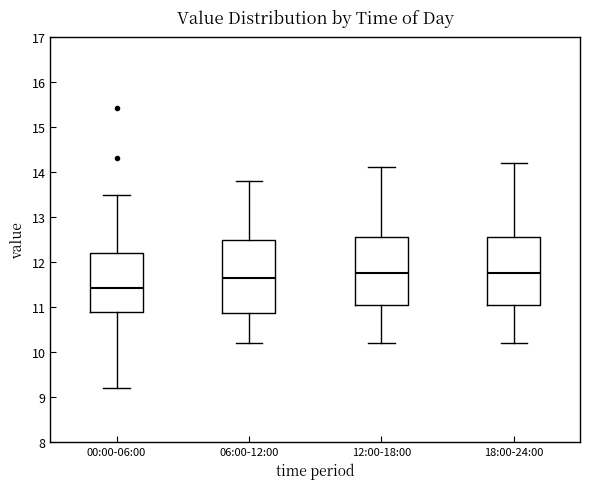

Where does the upper whisker of the box for 00:00-06:00 end on the y-axis? The values are not printed on the chart, so give them approximately, as read against the axis.

13.5